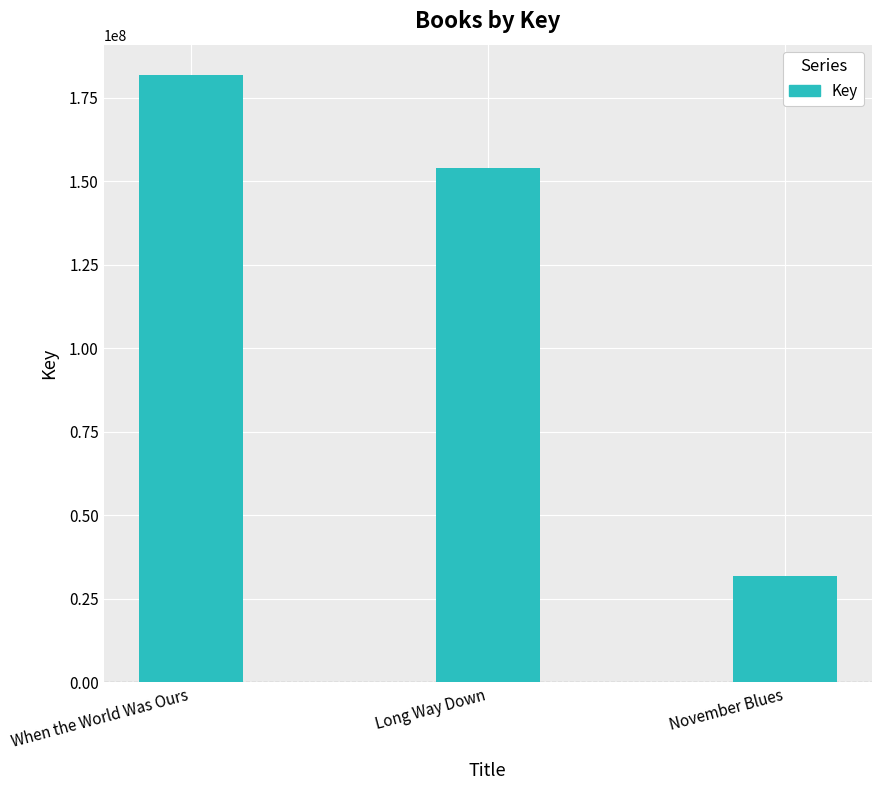

What is the label of the 1st bar from the right?

November Blues